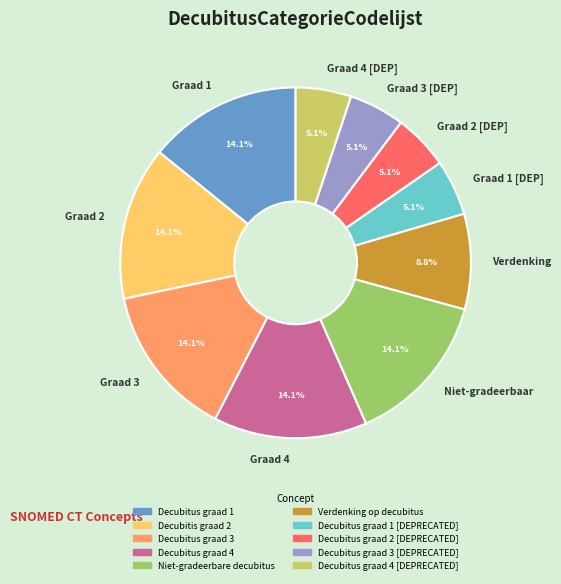

Is there any slice that represents more than half of the pie?

No